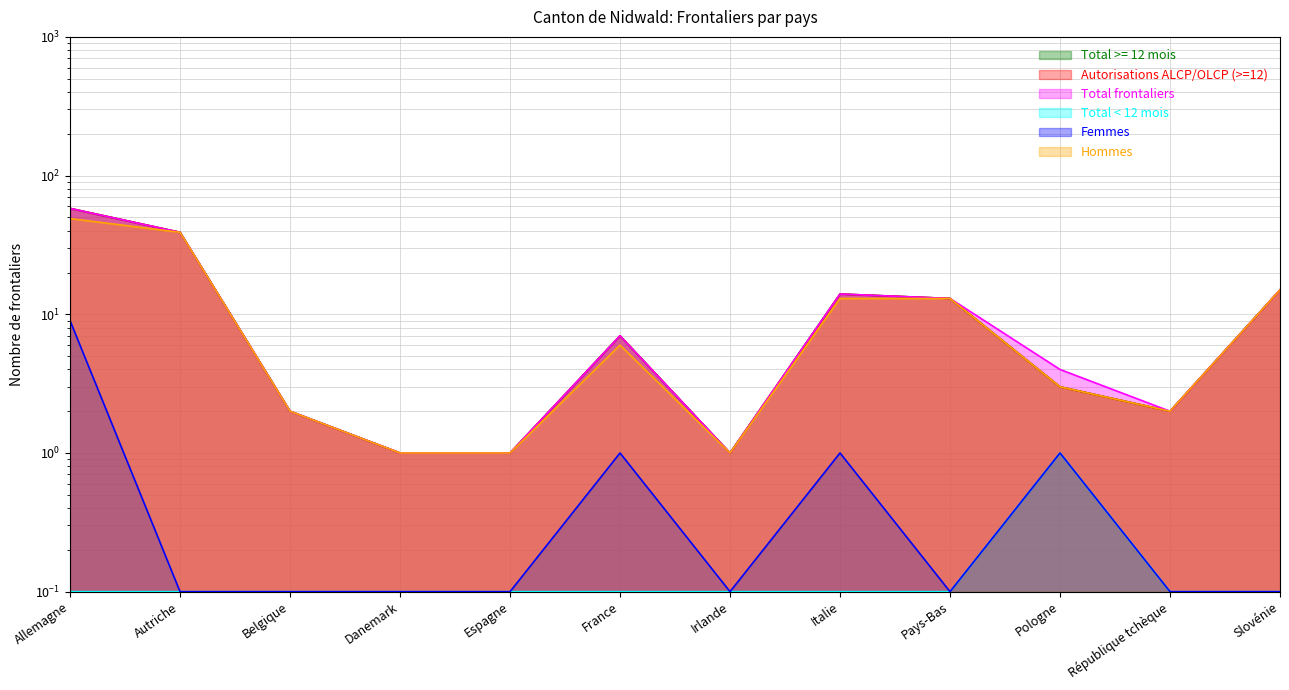

What is the label of the 2nd point from the right?

République tchèque